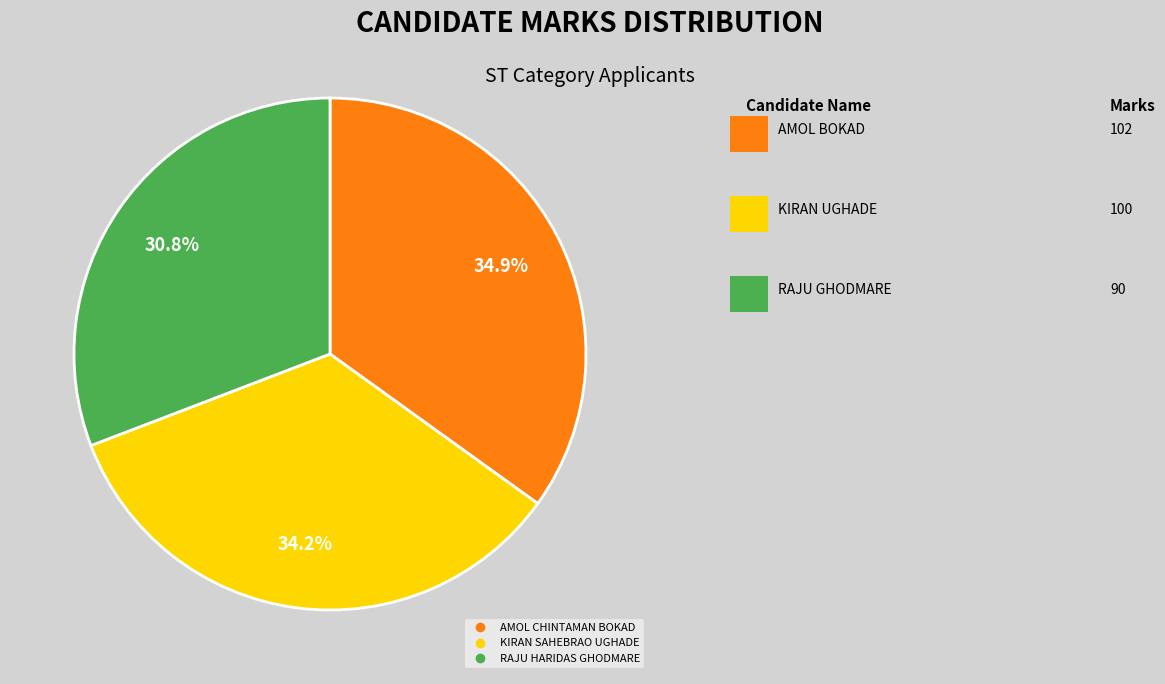

Is the sum of KIRAN SAHEBRAO UGHADE and AMOL CHINTAMAN BOKAD greater than half?

Yes